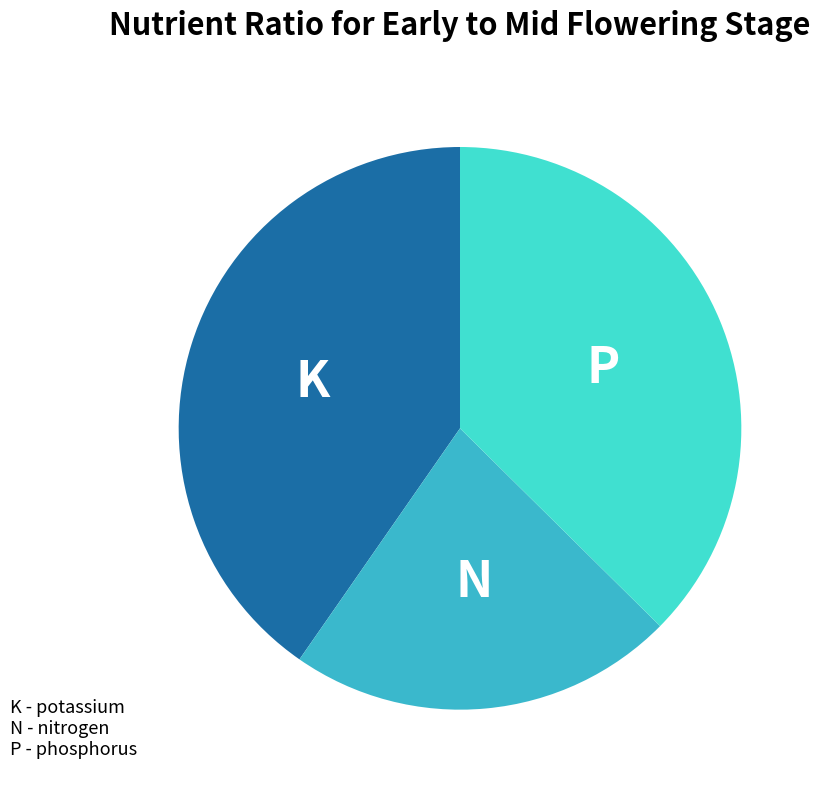

Does any single category account for the majority?

No